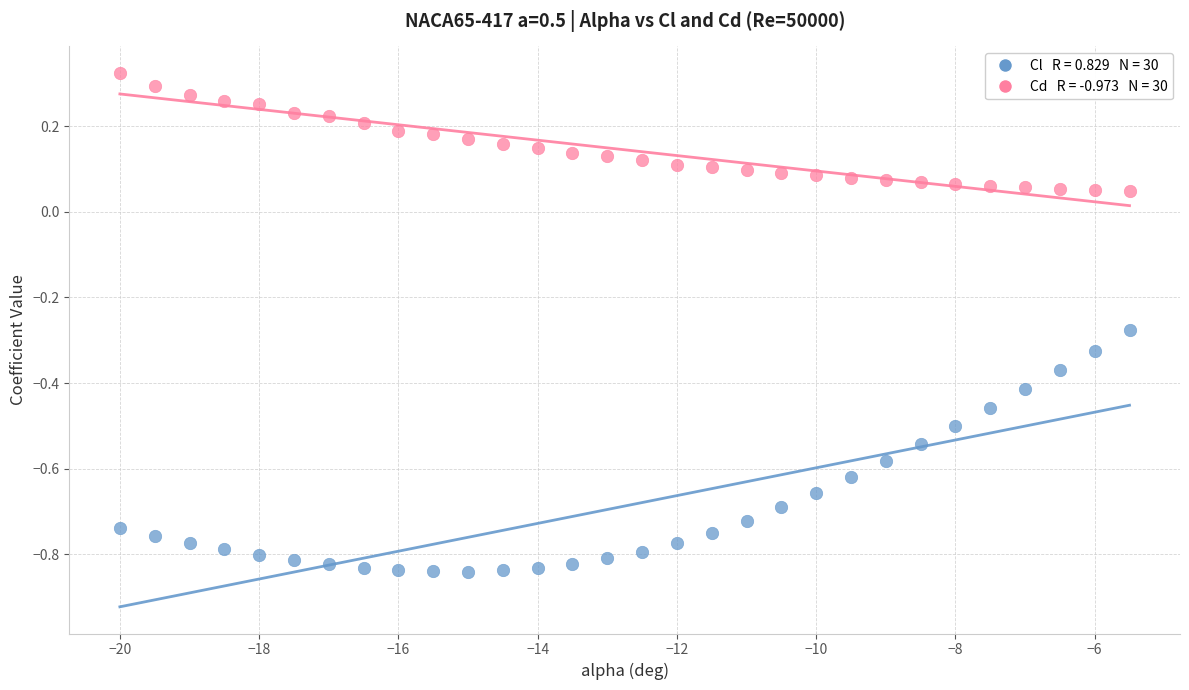

Across all data points, what is the range of Y values (max minus min)?

1.2